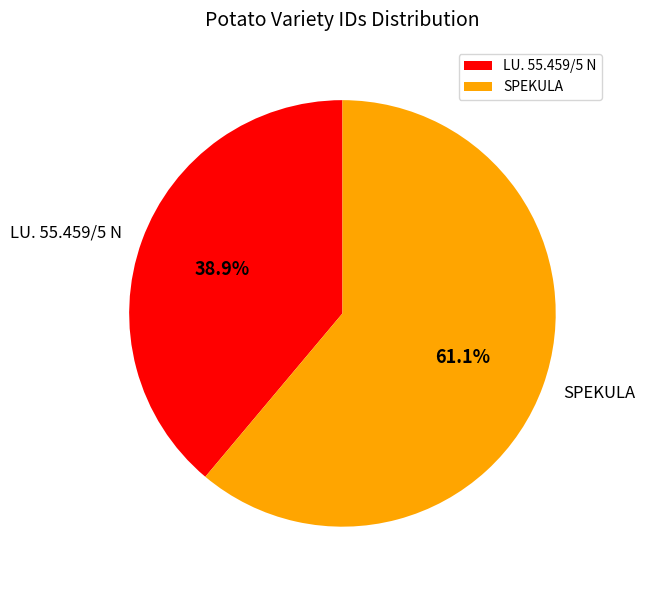

Which slice is the largest?

SPEKULA